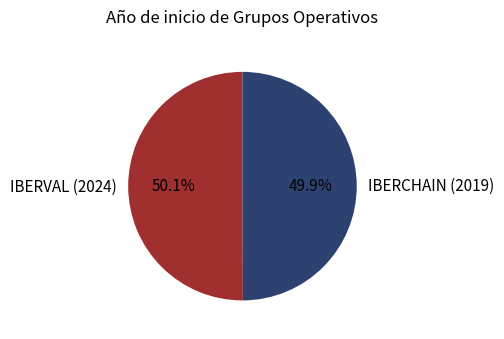

To the nearest percent, what is the combined percentage of IBERVAL (2024) and IBERCHAIN (2019)?

100%